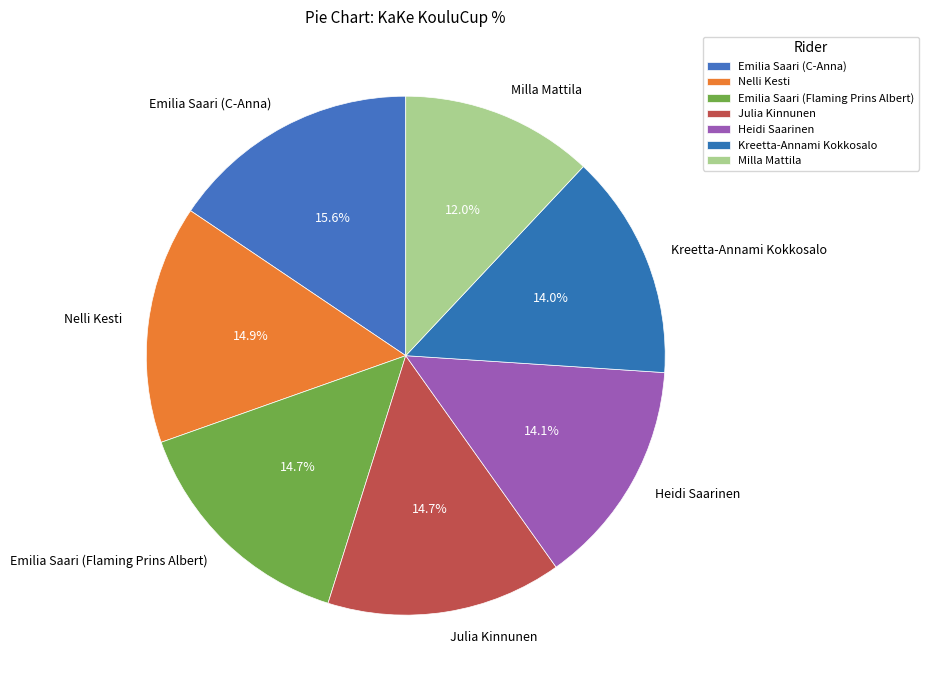

Between Milla Mattila and Julia Kinnunen, which is larger?

Julia Kinnunen